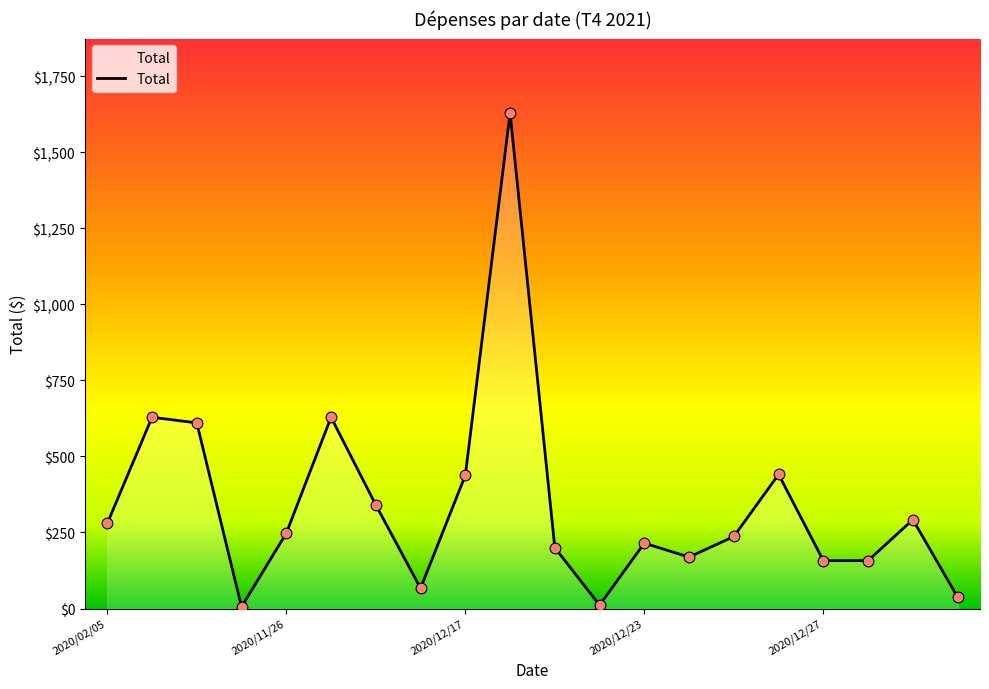

What is the maximum value shown in the chart?

1630.0